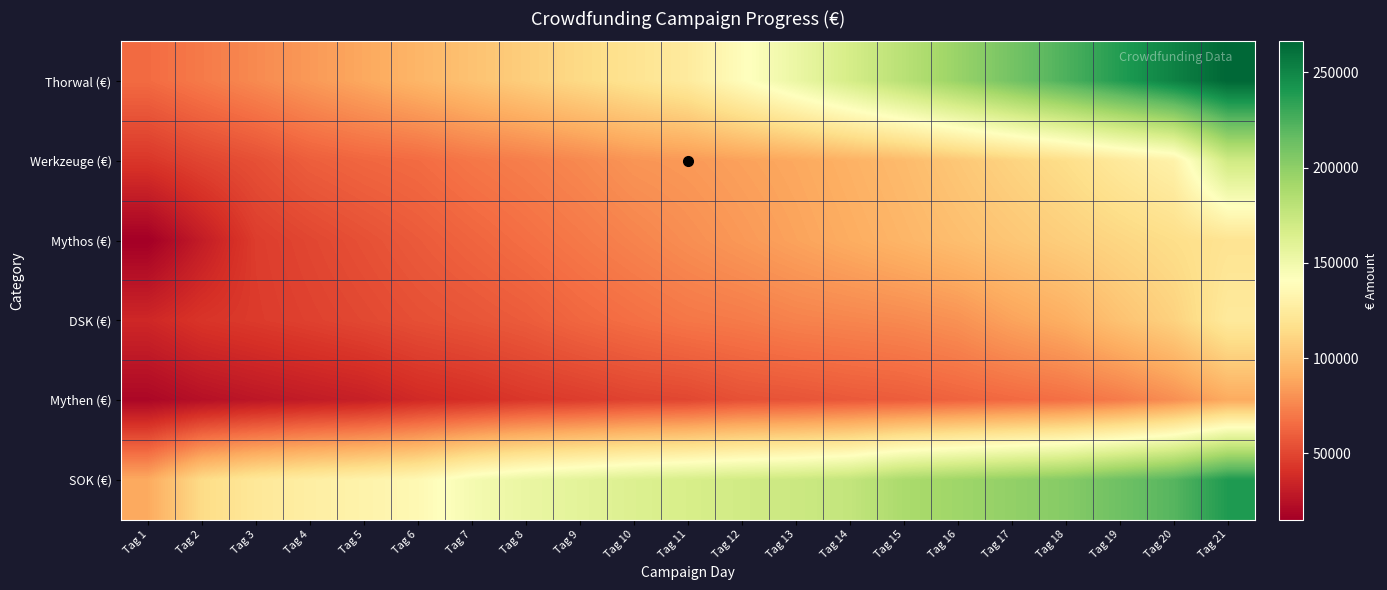

Which category has the lowest value across all series?

Tag 1